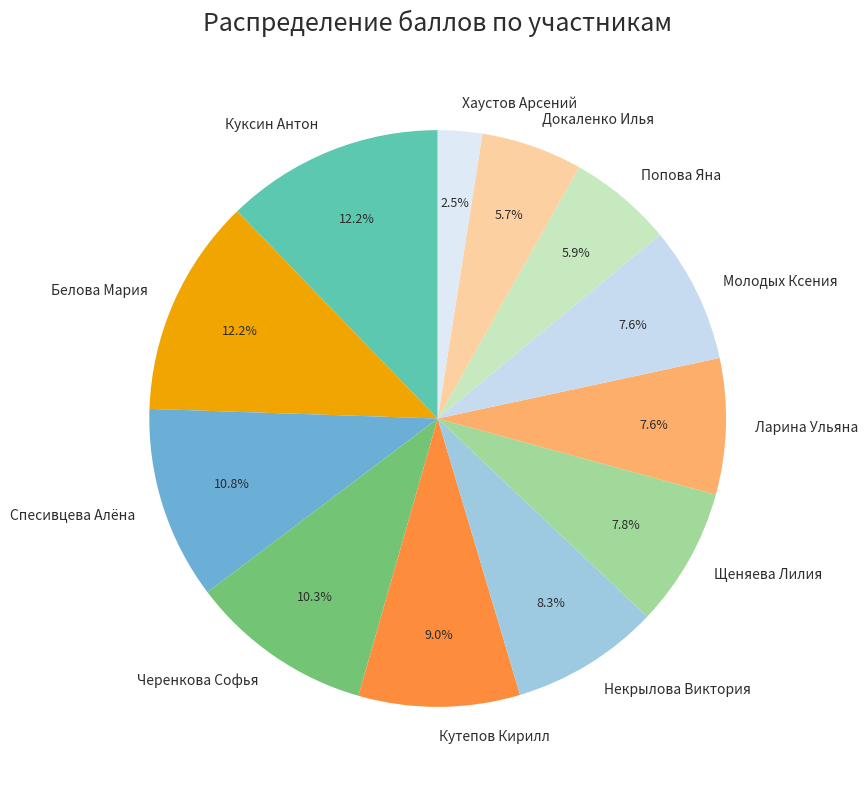

Do Хаустов Арсений and Некрылова Виктория together represent more than half of the pie?

No